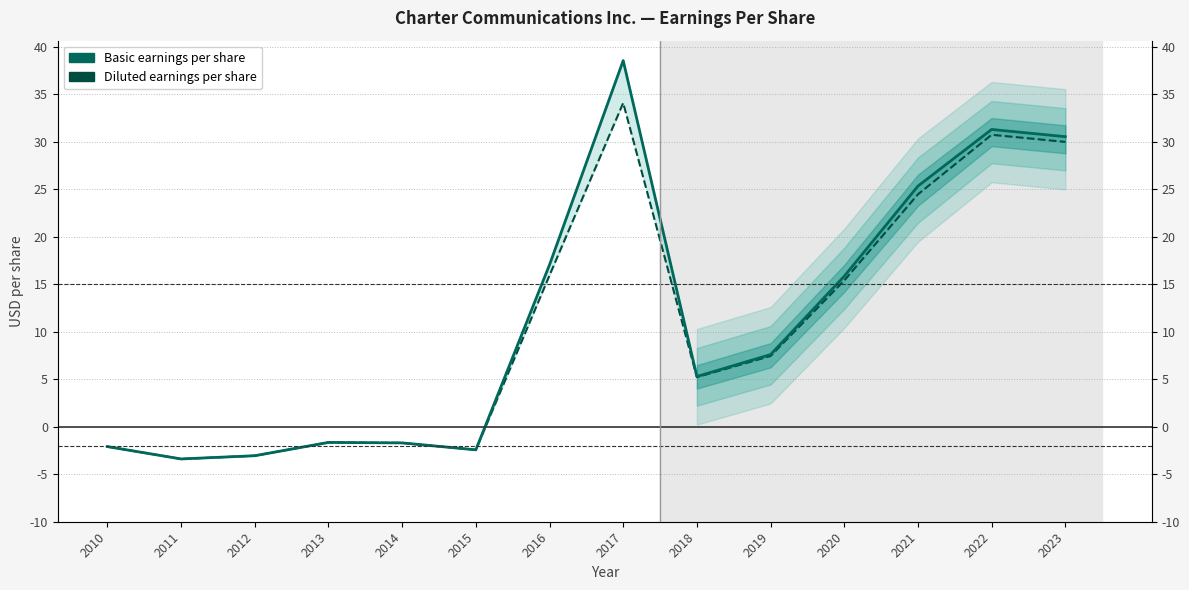

In Basic earnings per share, how many points are lower than both neighbors (excluding endpoints)?

3